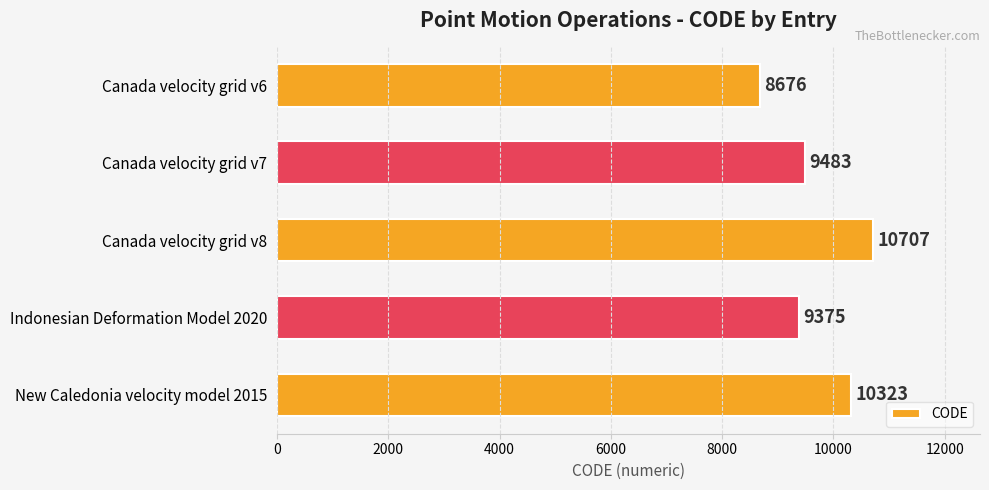

What is the change in value from Canada velocity grid v8 to New Caledonia velocity model 2015?

-384